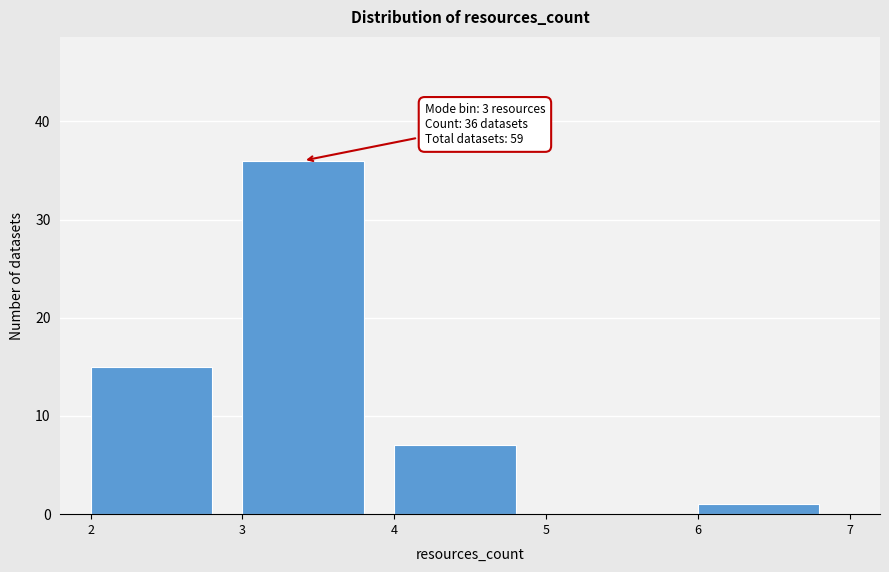

Reading right to left, what are all the values shown in this chart?

6=1	5=0	4=7	3=36	2=15